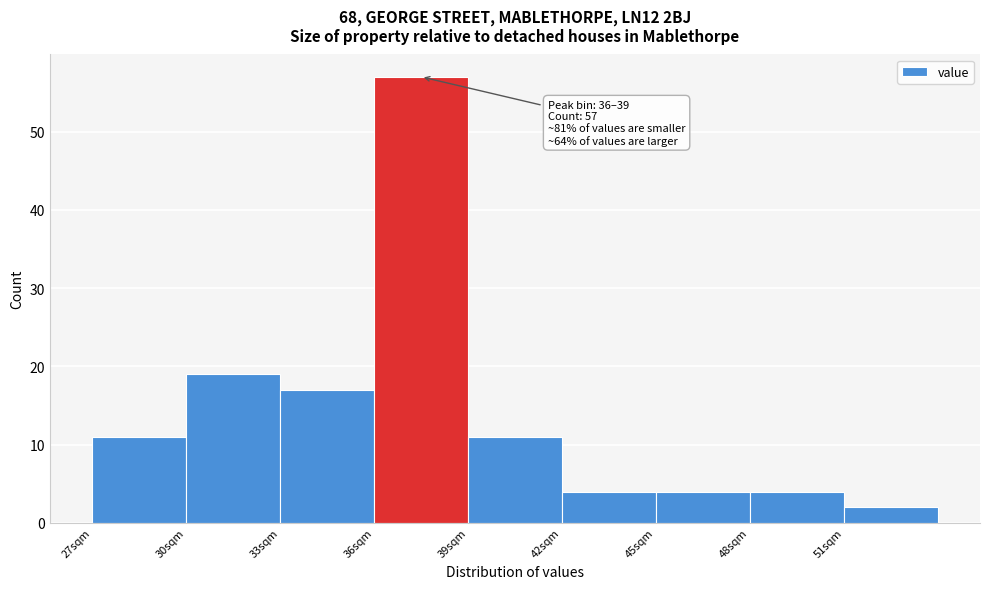

Which range on the x-axis has the tallest bar?

36 to 39